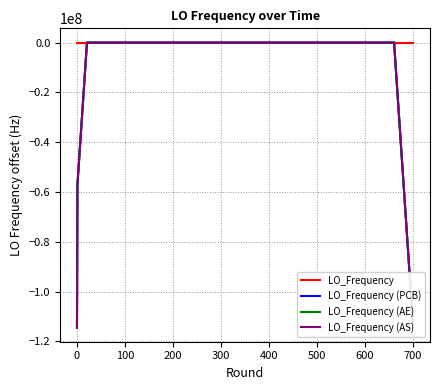

Which series has the largest total across all categories?

LO_Frequency